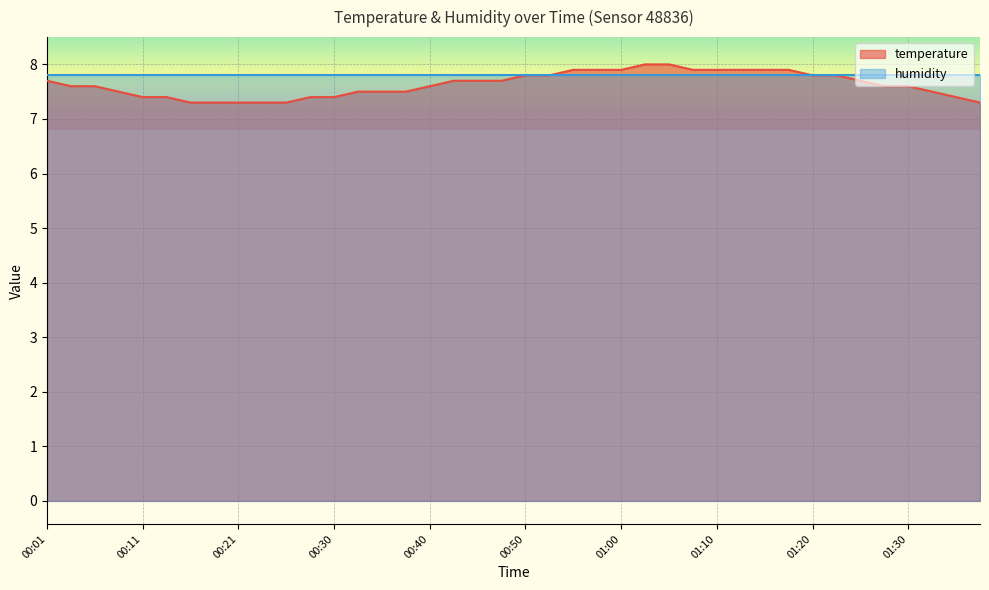

What is the average value?

7.6